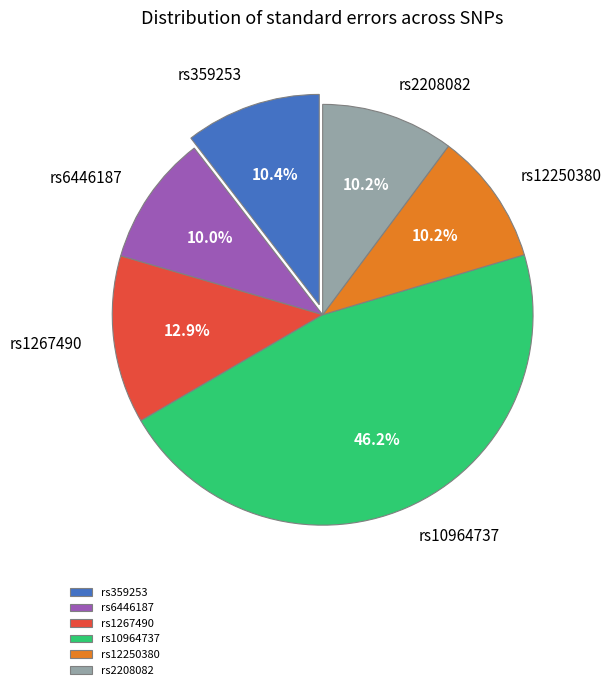

Does any single category account for the majority?

No